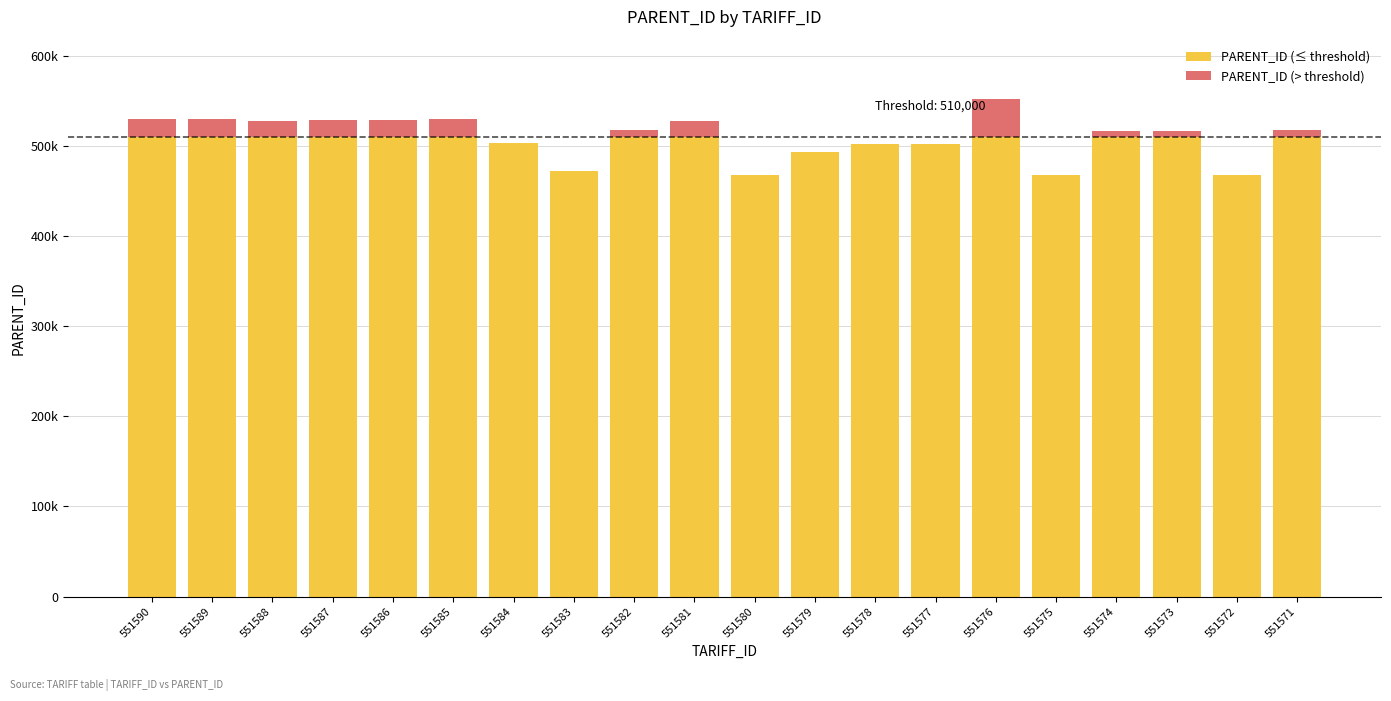

Are the bars horizontal?

No